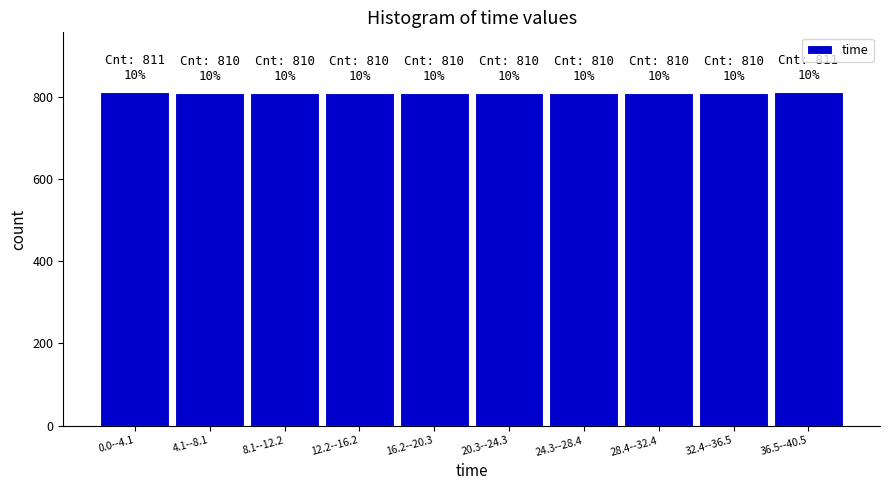

What is the greatest value displayed?

811